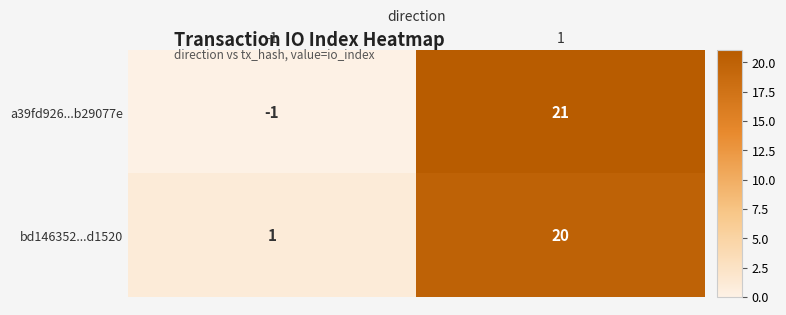

What is the difference between the maximum and minimum values in the a39fd926...b29077e series?

22